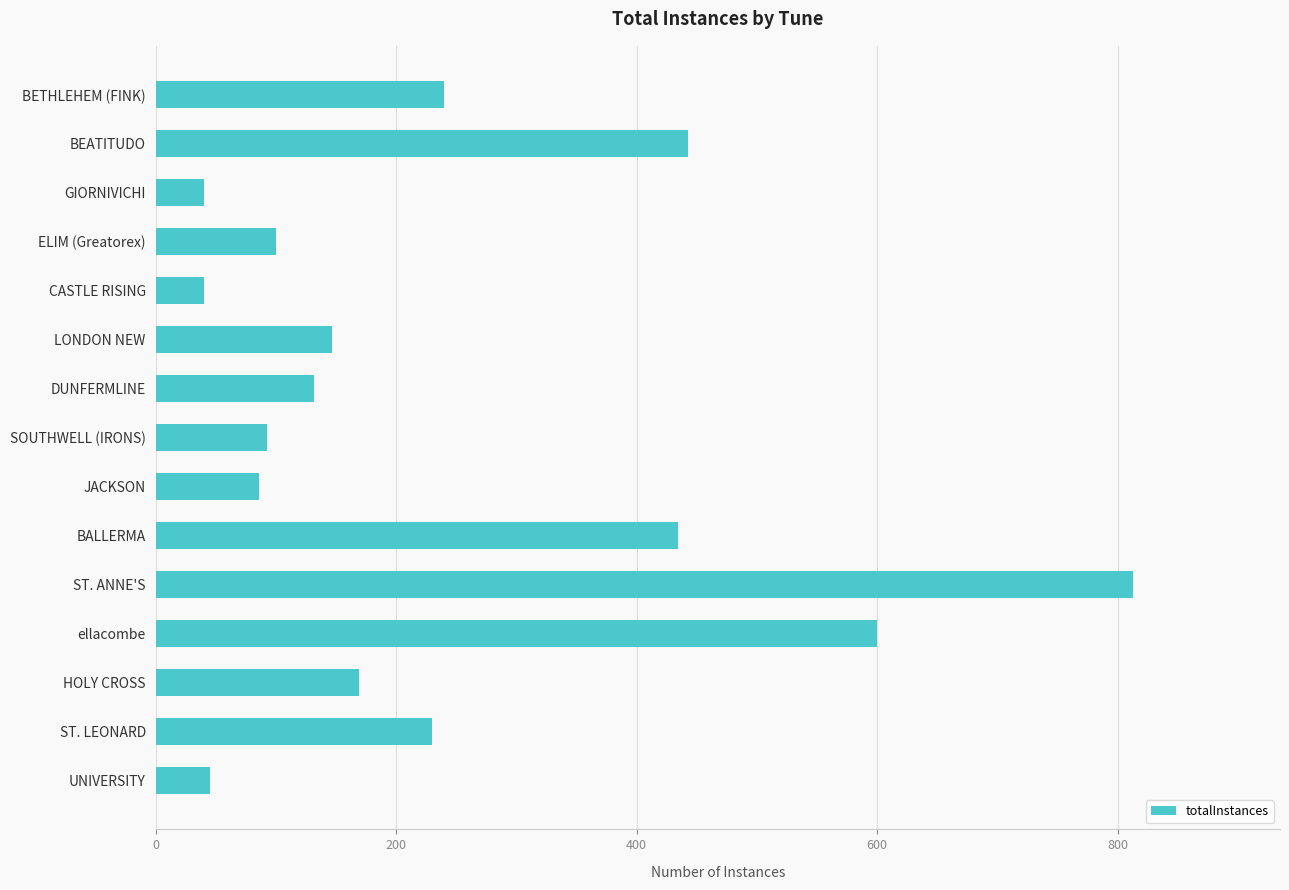

What is the label of the 3rd bar from the top?

GIORNIVICHI